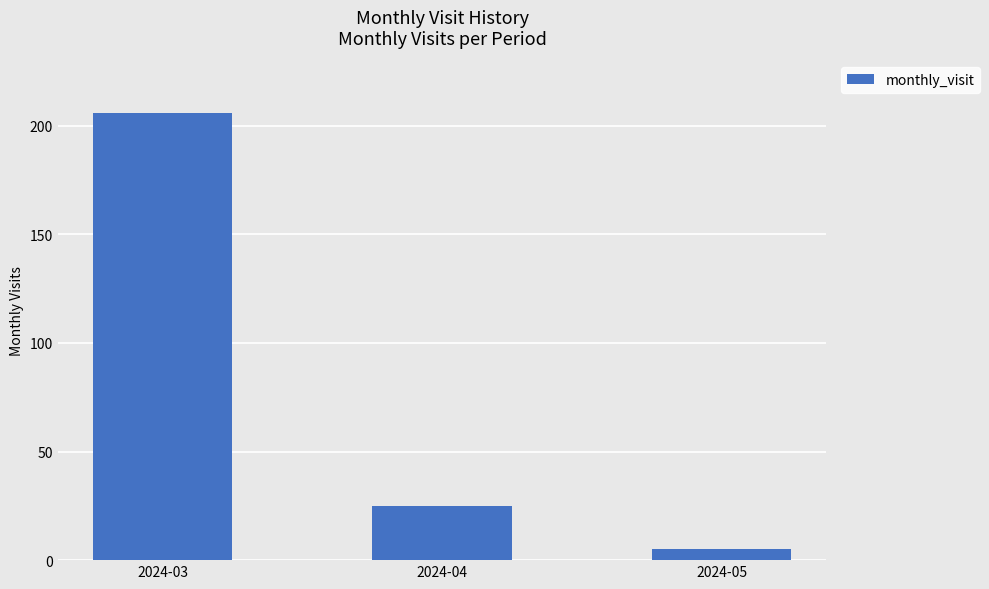

What is the change in value from 2024-03 to 2024-05?

-201